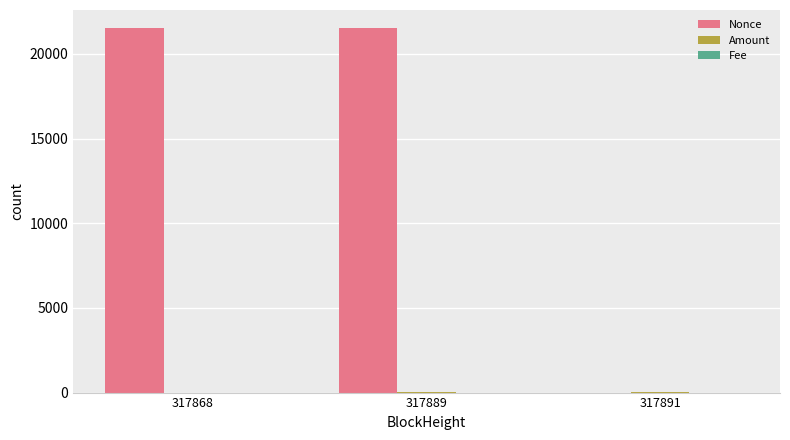

Are the bars horizontal?

No